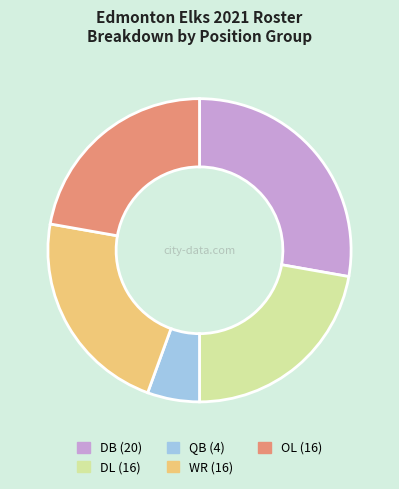

What is the ratio of the value at DL to the value at WR?

1.0